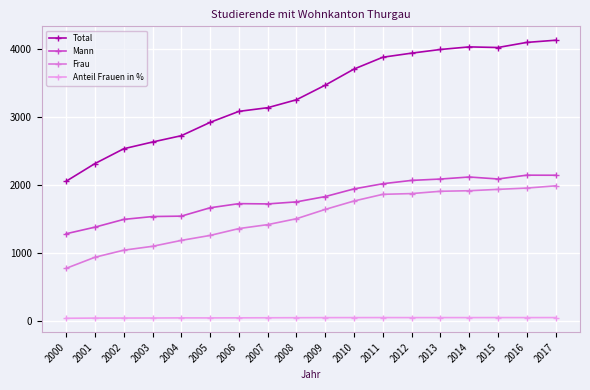

Which series has the largest total across all categories?

Total